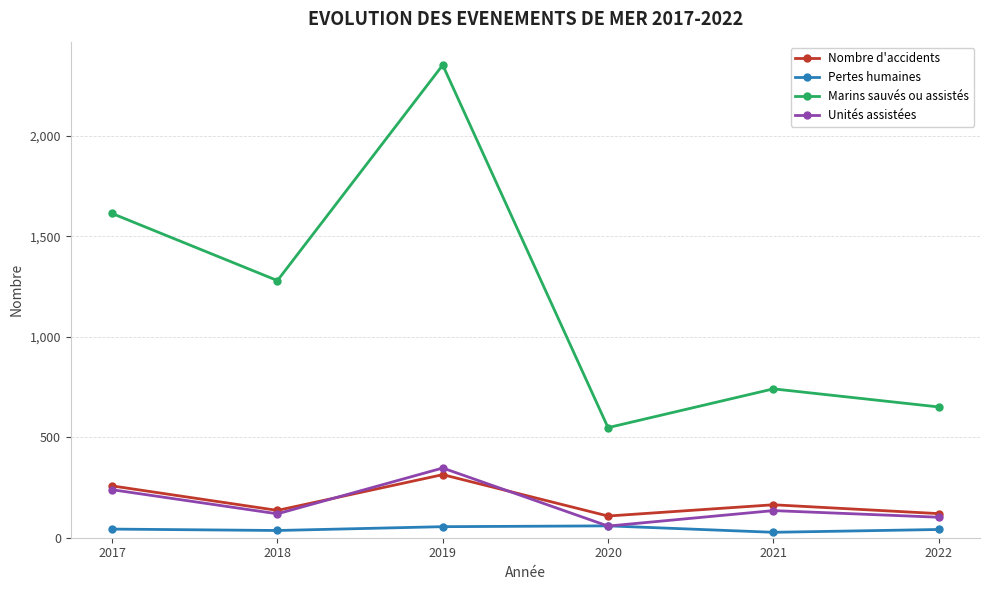

What is the approximate value of Unités assistées at 2017, to the nearest 5?

240